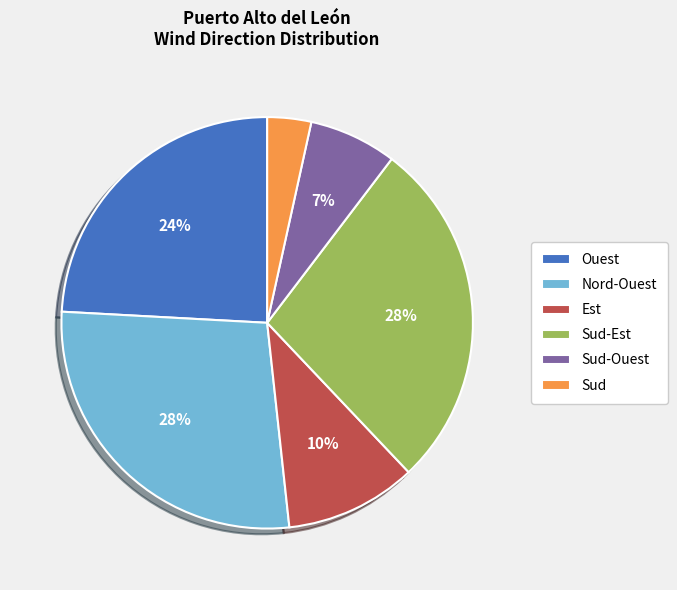

Between Nord-Ouest and Ouest, which is larger?

Nord-Ouest